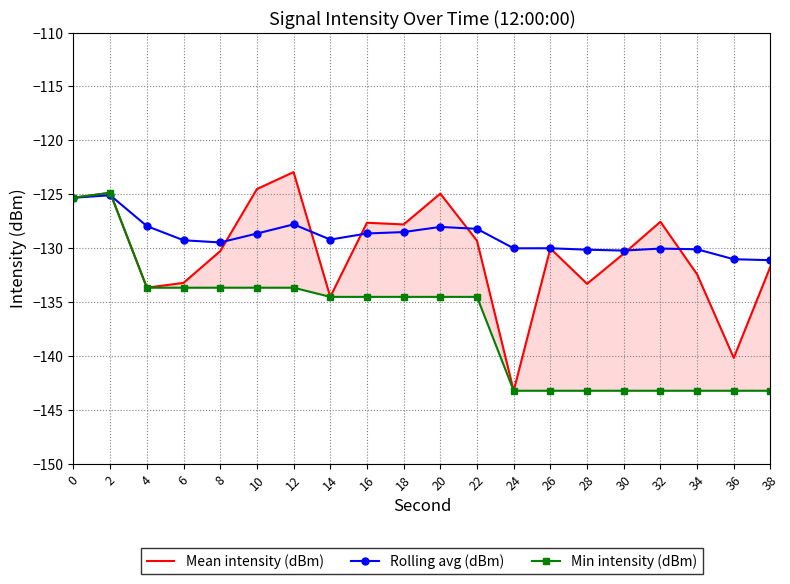

How many values in the Min intensity (dBm) series are below -134?

13